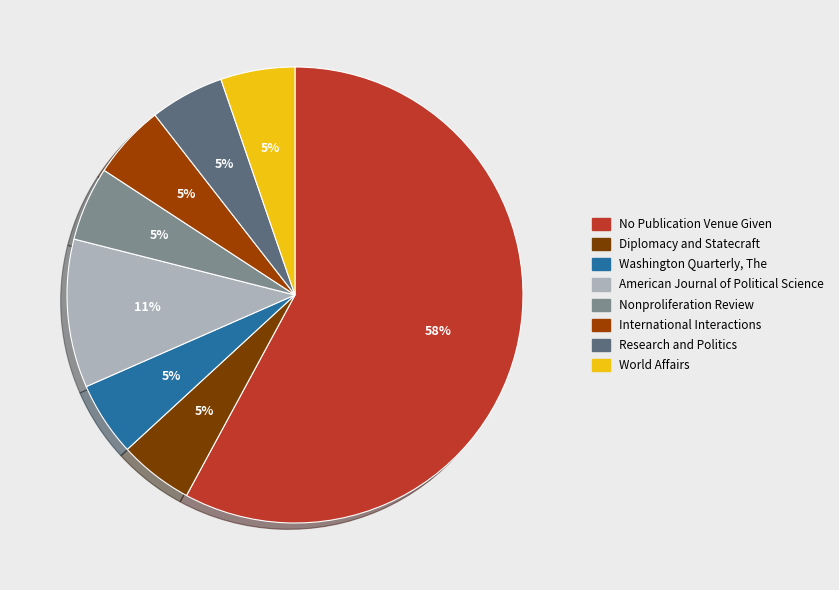

How many slices are in this pie chart?

8